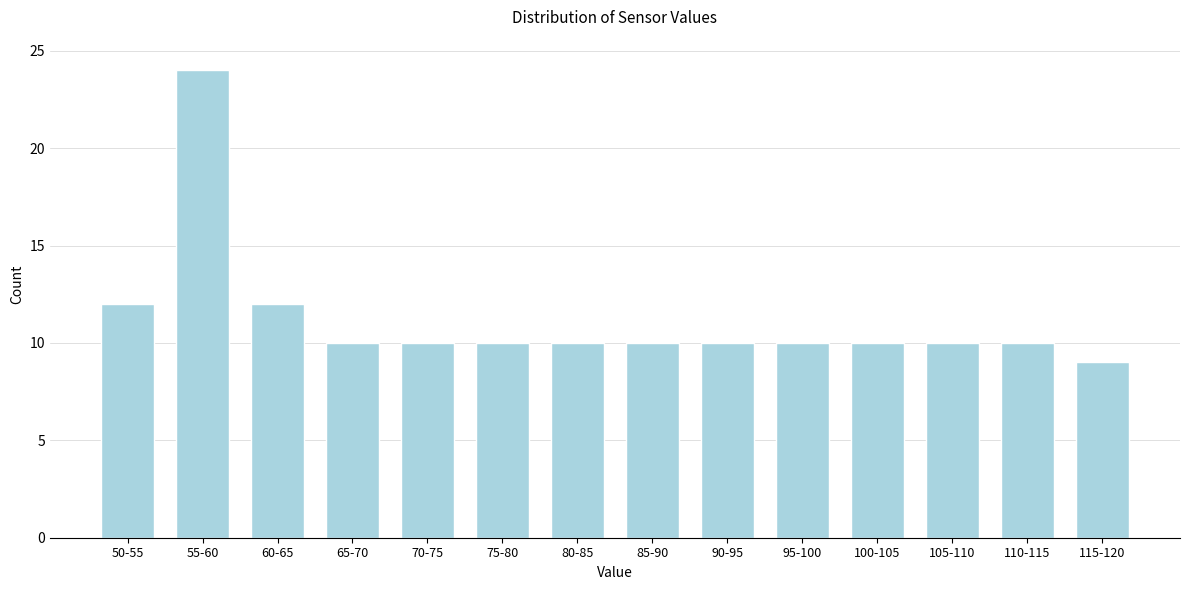

Reading left to right, what are all the values shown in this chart?

12	24	12	10	10	10	10	10	10	10	10	10	10	9